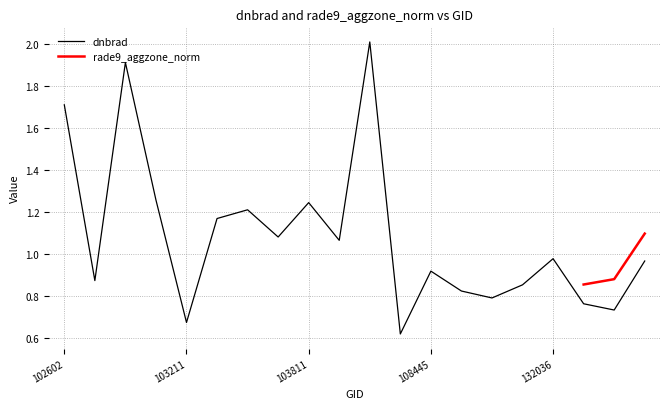

Does the chart have visible grid lines?

Yes